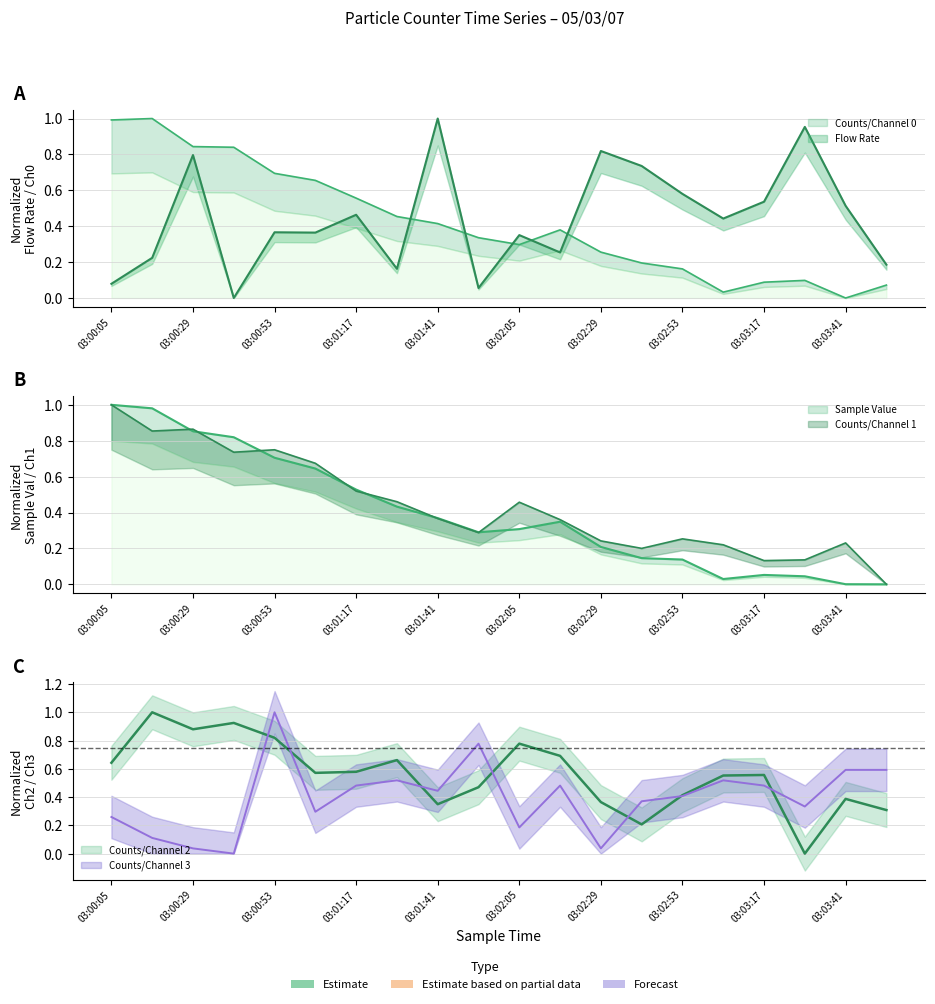

What is the total value across all series at 03:00:29?

4.3